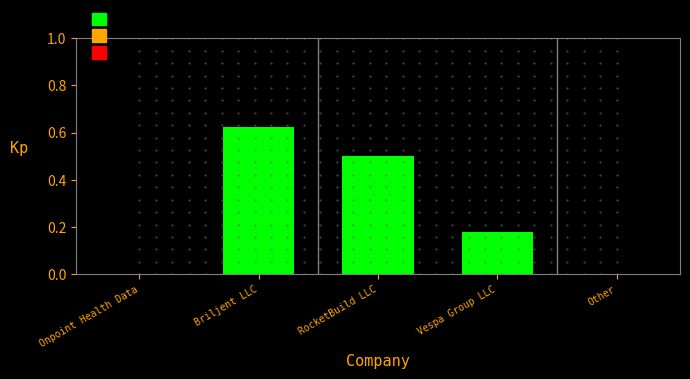

True or false: the data shows 0.0 at Onpoint Health Data.

True